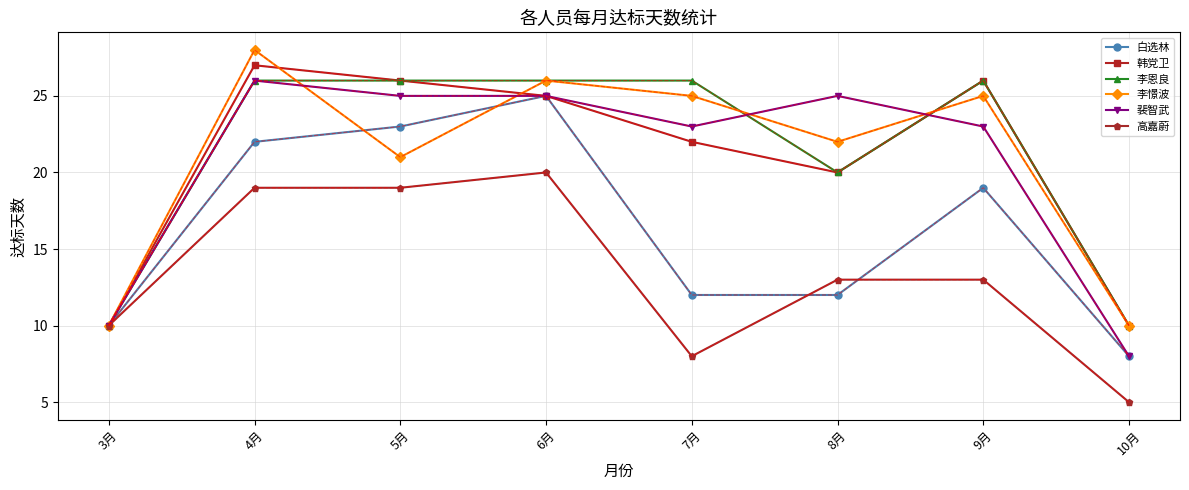

What are all the series names shown in the legend?

白选林, 韩党卫, 李恩良, 李憬波, 裴智武, 高嘉蔚